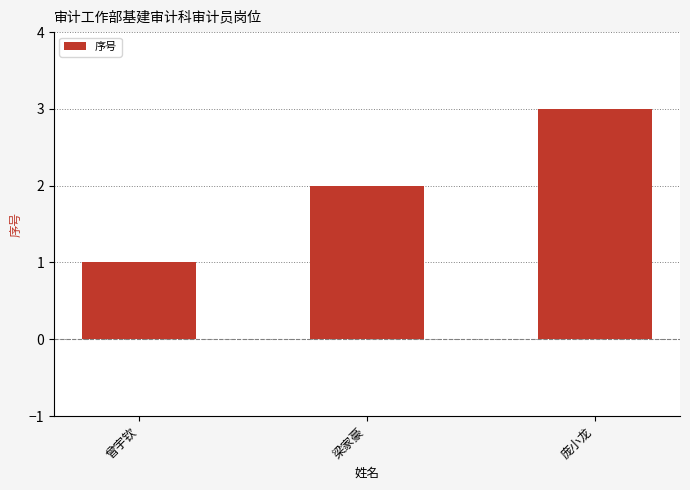

What is the average value?

2